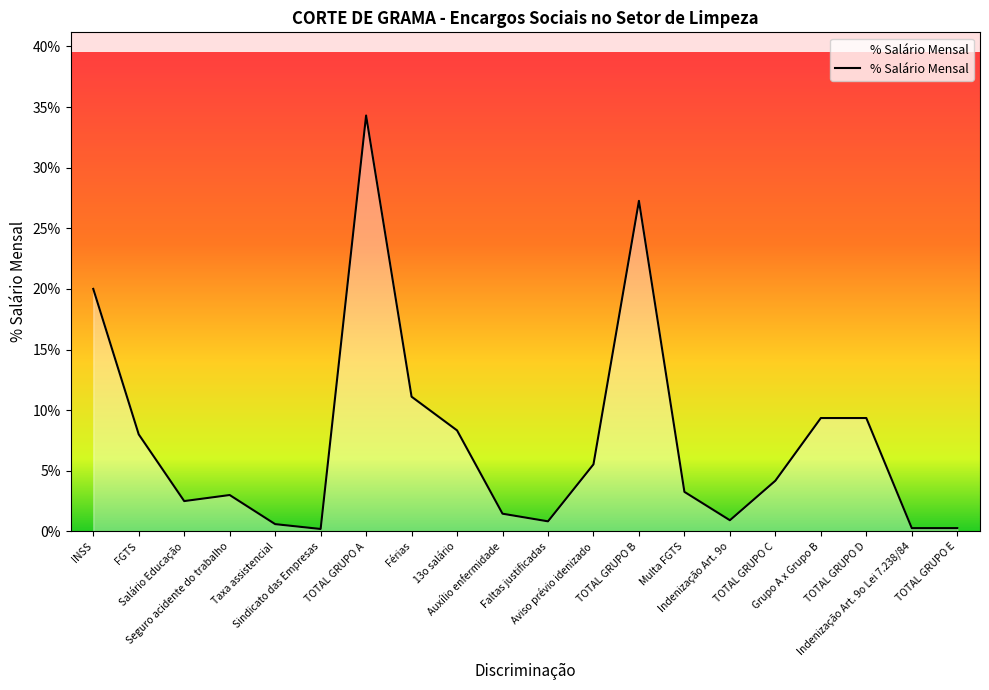

What position from the left is Indenização Art. 9o?

15